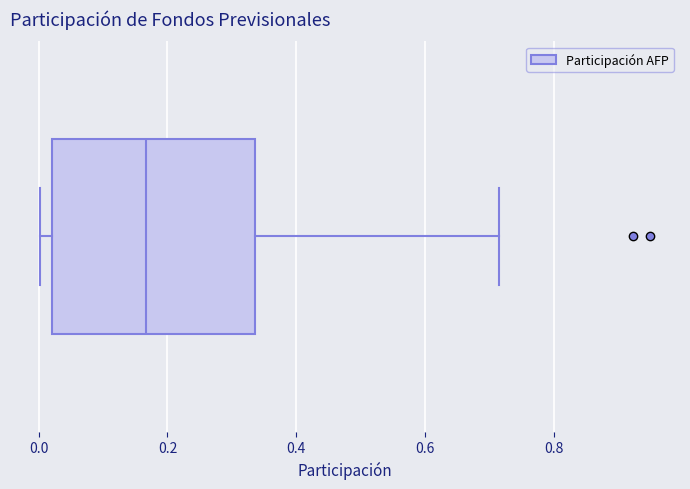

Transcribe this box plot: give where the median line is, the range the box spans, and where the two whiskers end, as read against the x-axis. The values are not printed on the chart, so give them approximately, as read against the axis.

median 0.16, box 0.02 to 0.34, whiskers 0.00 to 0.72